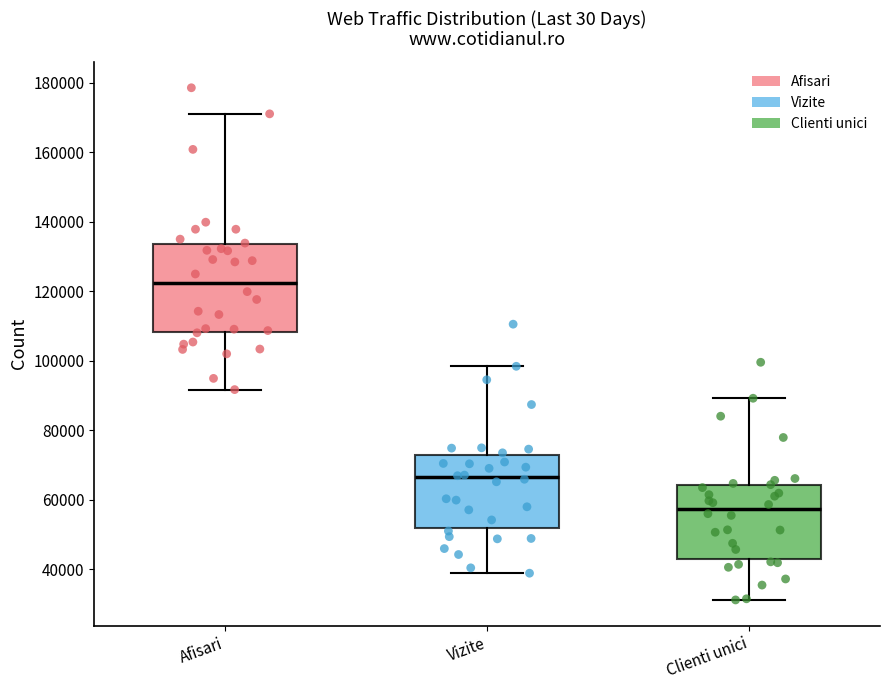

Where is the lower edge of the box for Vizite on the y-axis? The values are not printed on the chart, so give them approximately, as read against the axis.

52000